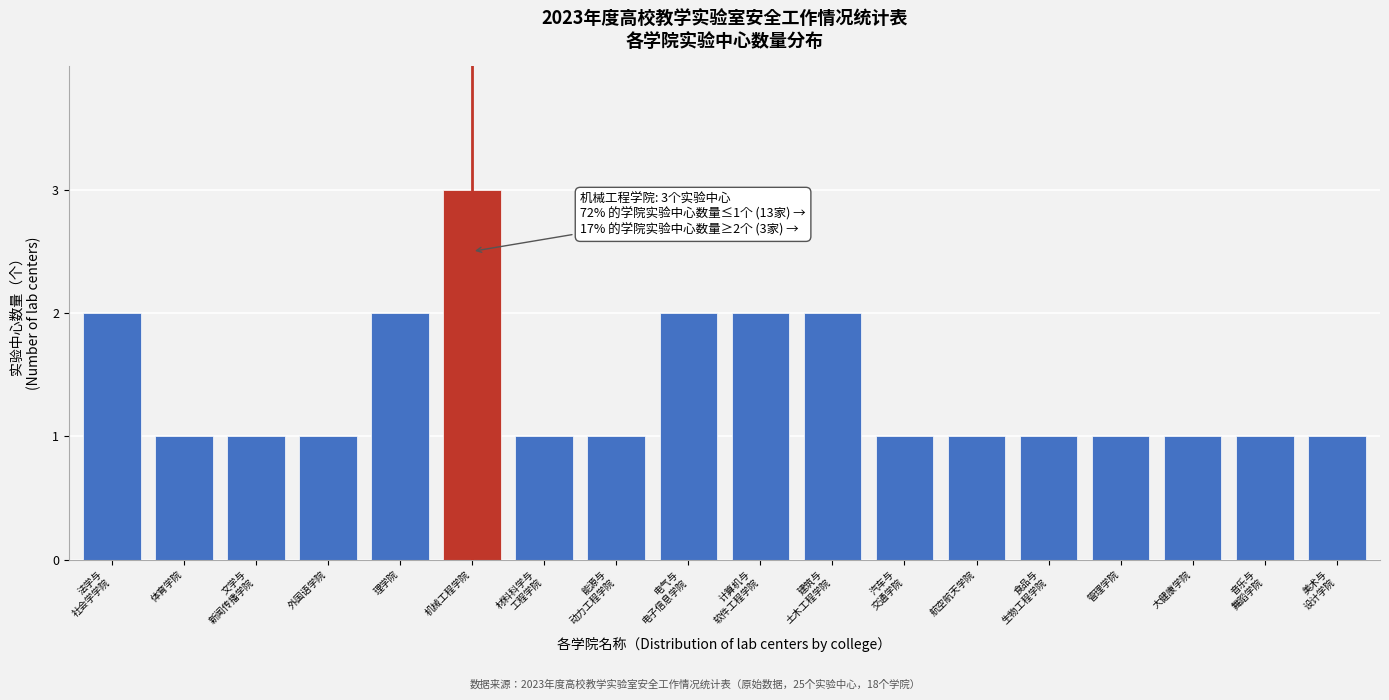

Reading left to right, list all the values displayed in this chart.

2	1	1	1	2	3	1	1	2	2	2	1	1	1	1	1	1	1